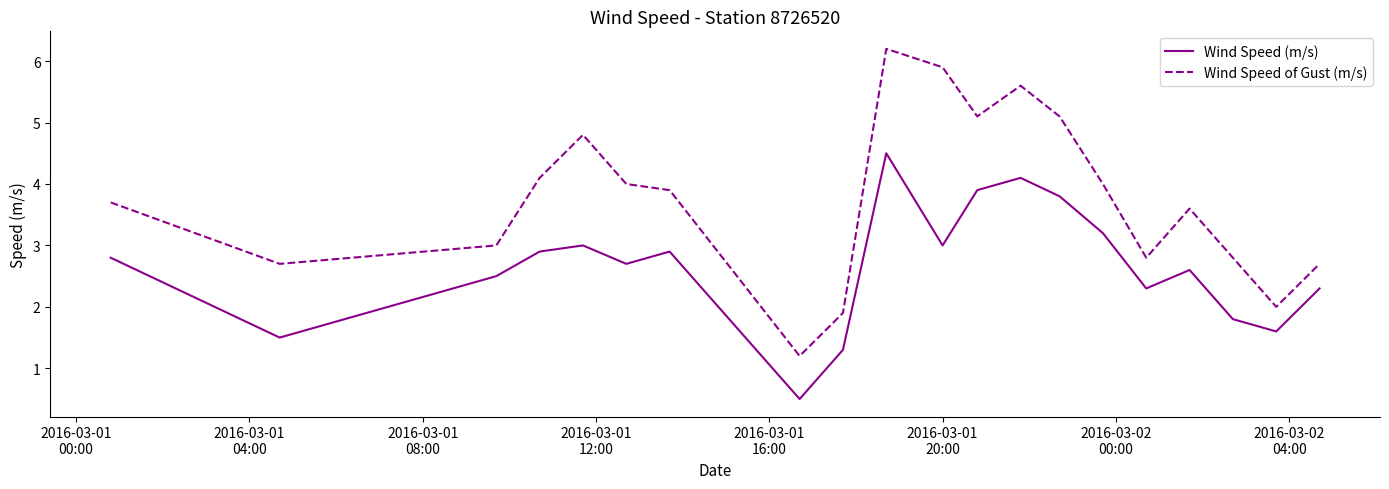

List the series in order of their peak value, lowest first.

Wind Speed (m/s), Wind Speed of Gust (m/s)